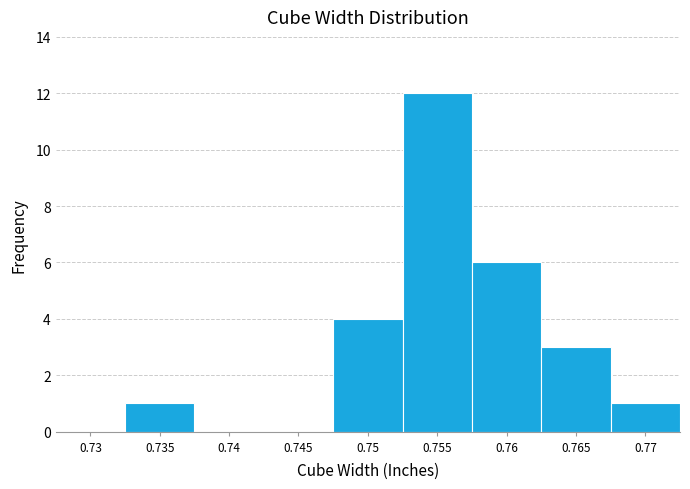

Reading right to left, what are all the values shown in this chart?

0.77=1	0.765=3	0.76=6	0.755=12	0.75=4	0.745=0	0.74=0	0.735=1	0.73=0